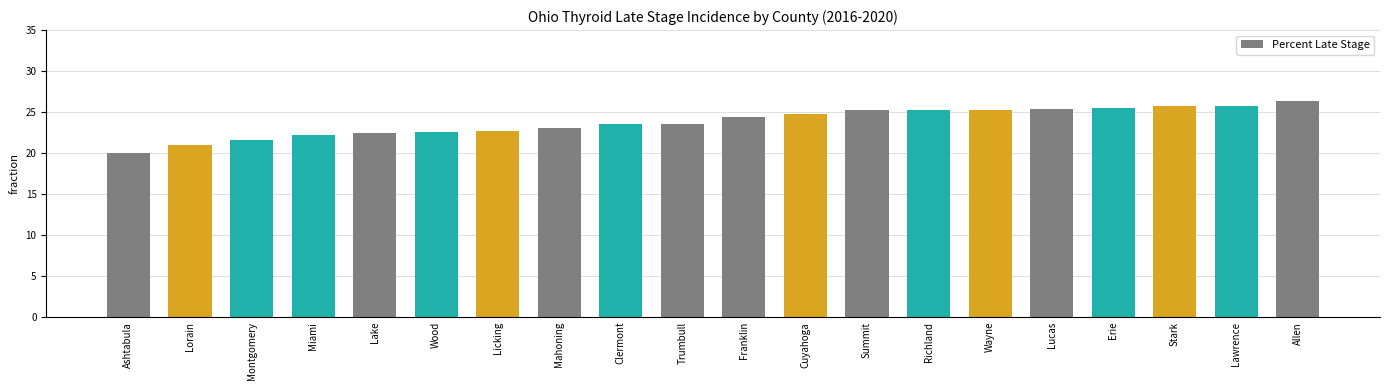

Are the bars horizontal?

No